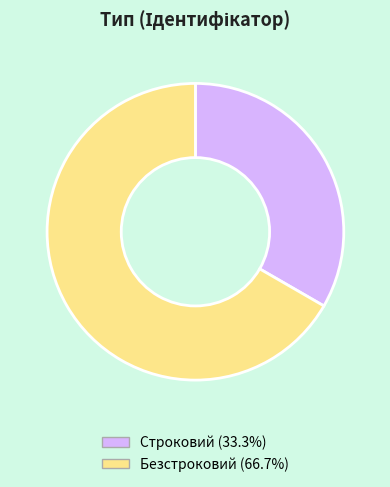

Rank the categories by value from highest to lowest.

Безстроковий, Строковий